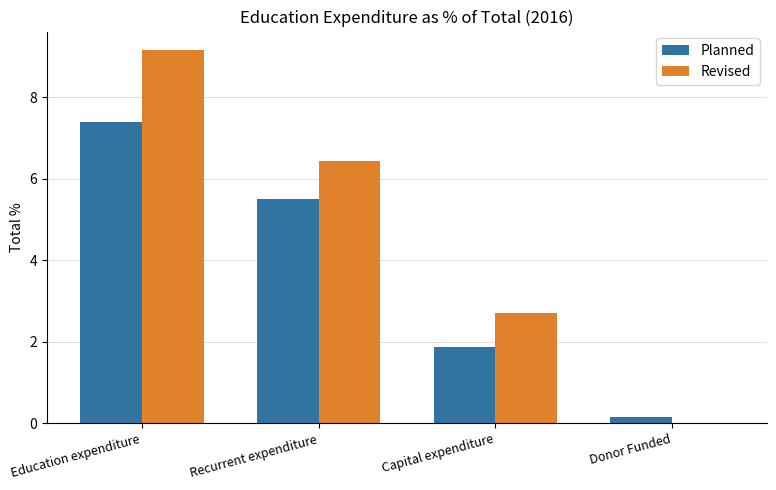

How many categories are shown in the chart?

4